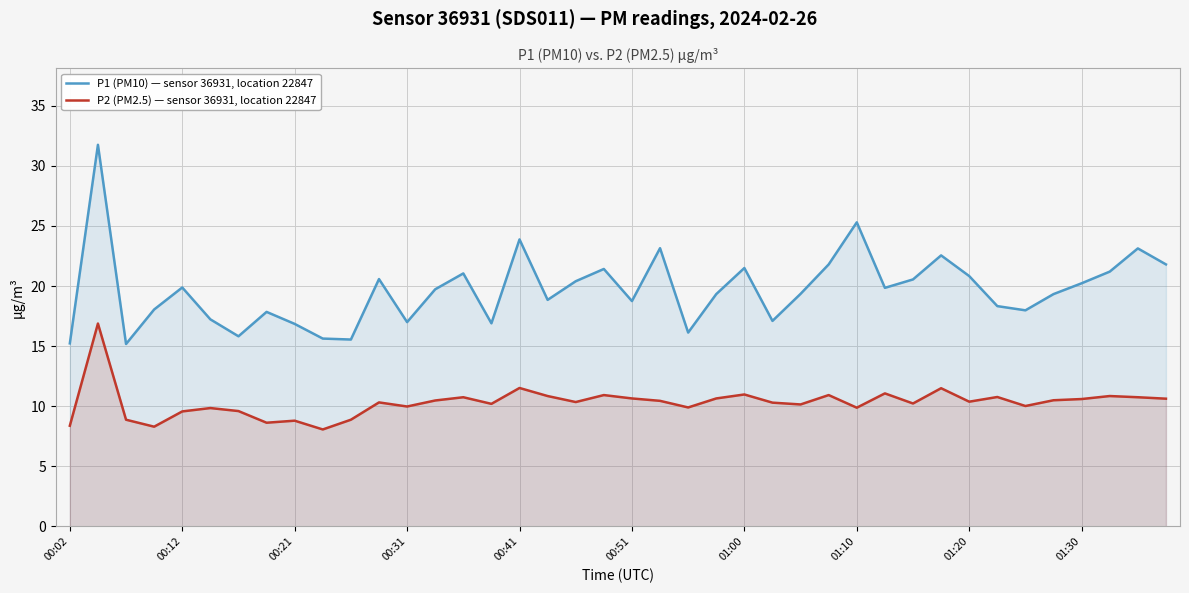

What is the maximum value shown in the chart?

31.8